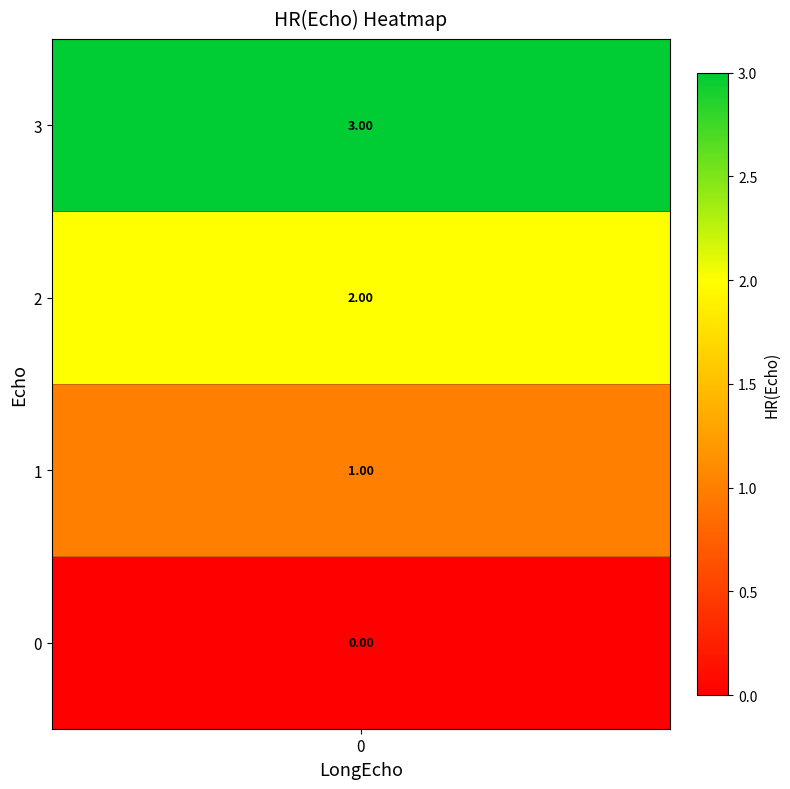

At which label is 0 closest to 1?

1